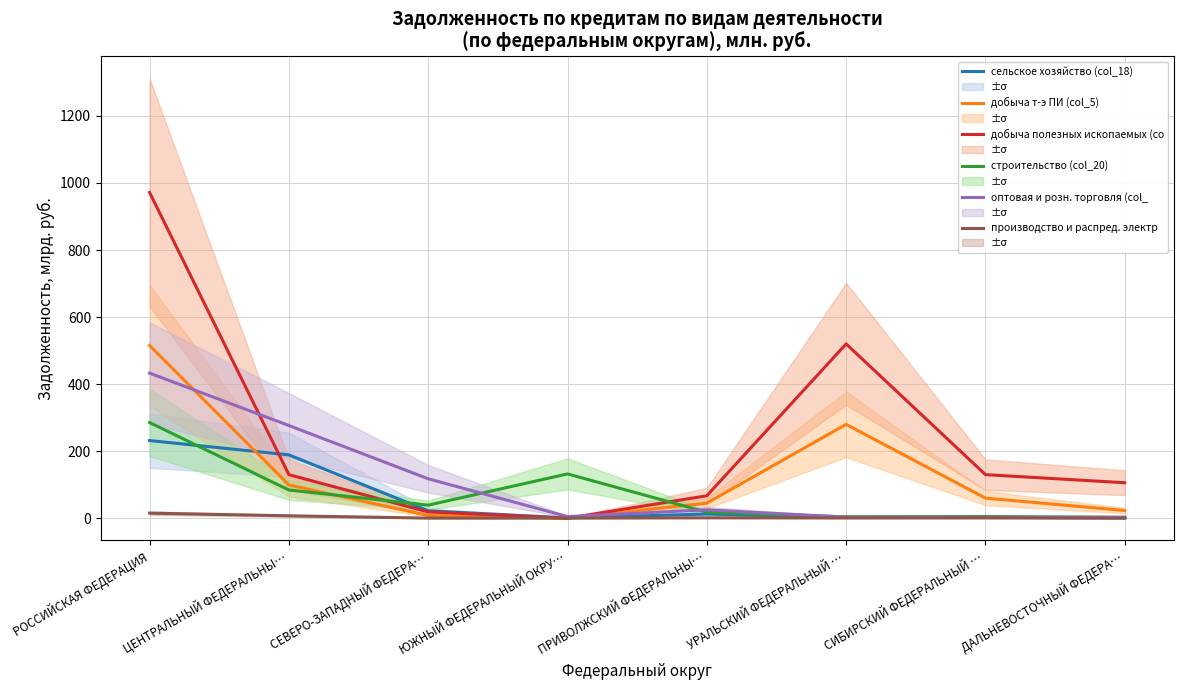

The оптовая и розн. торговля (col_ series shows 432.8 at РОССИЙСКАЯ ФЕДЕРАЦИЯ. True or false?

True